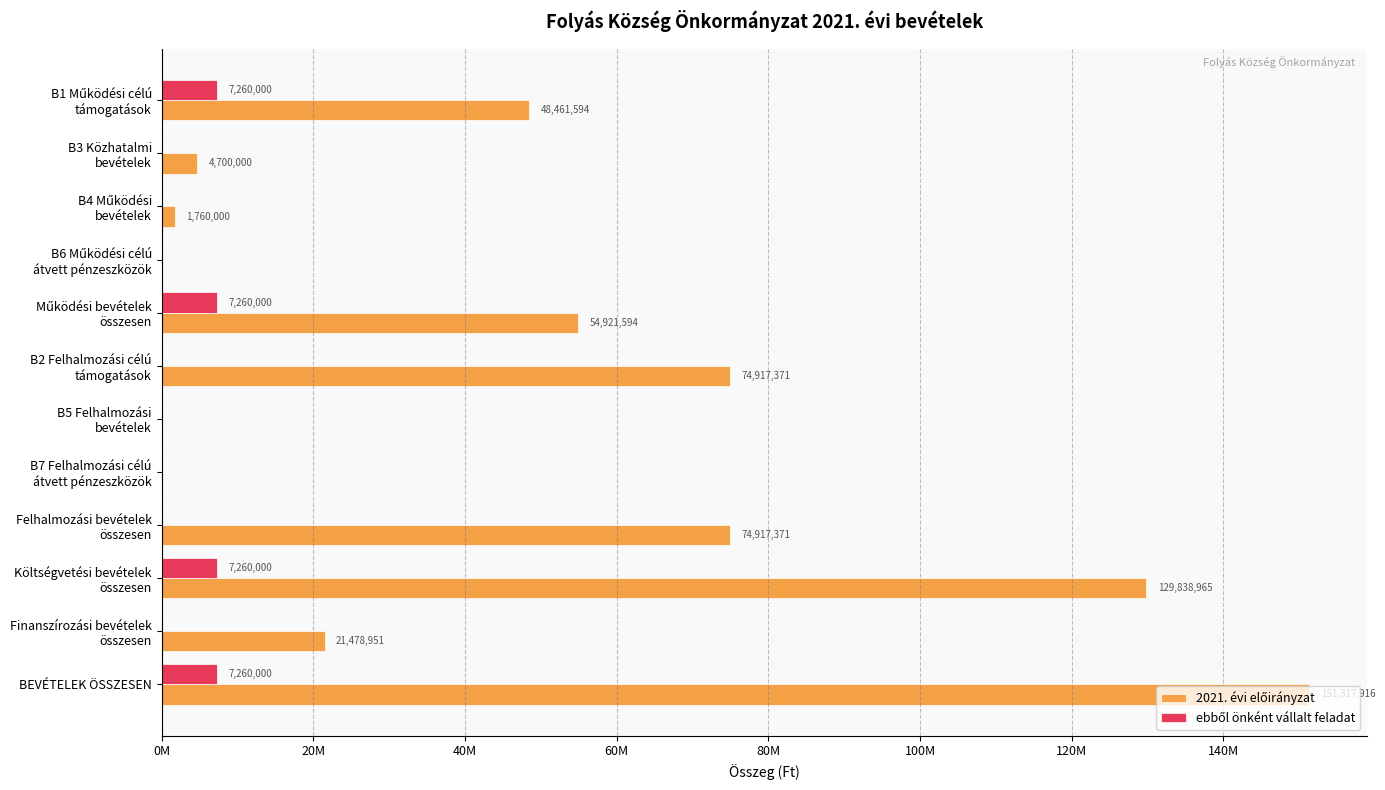

How many groups of bars are there?

12